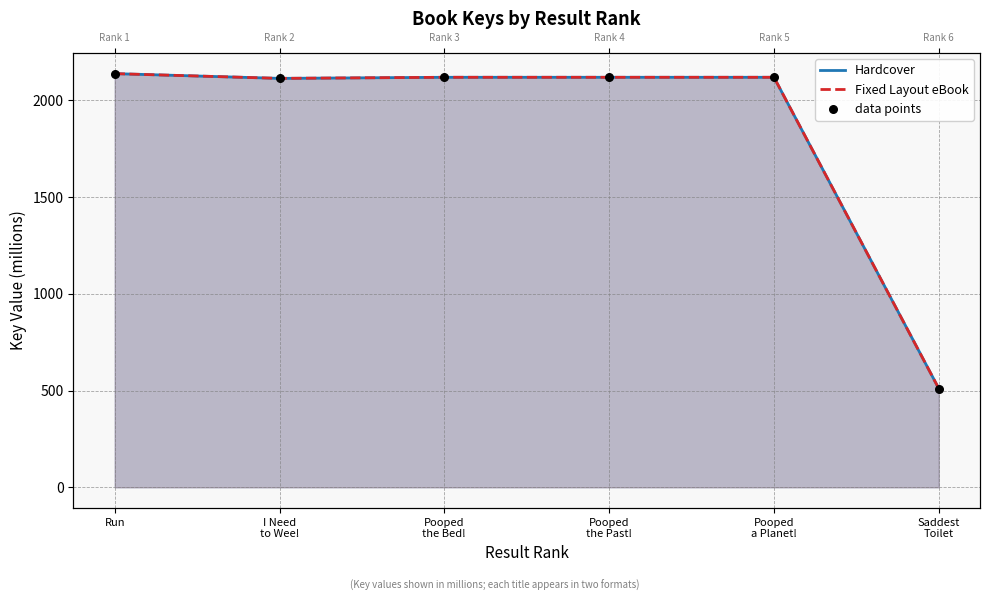

Is the value of data points at Run greater than the value of Fixed Layout eBook at Run?

No